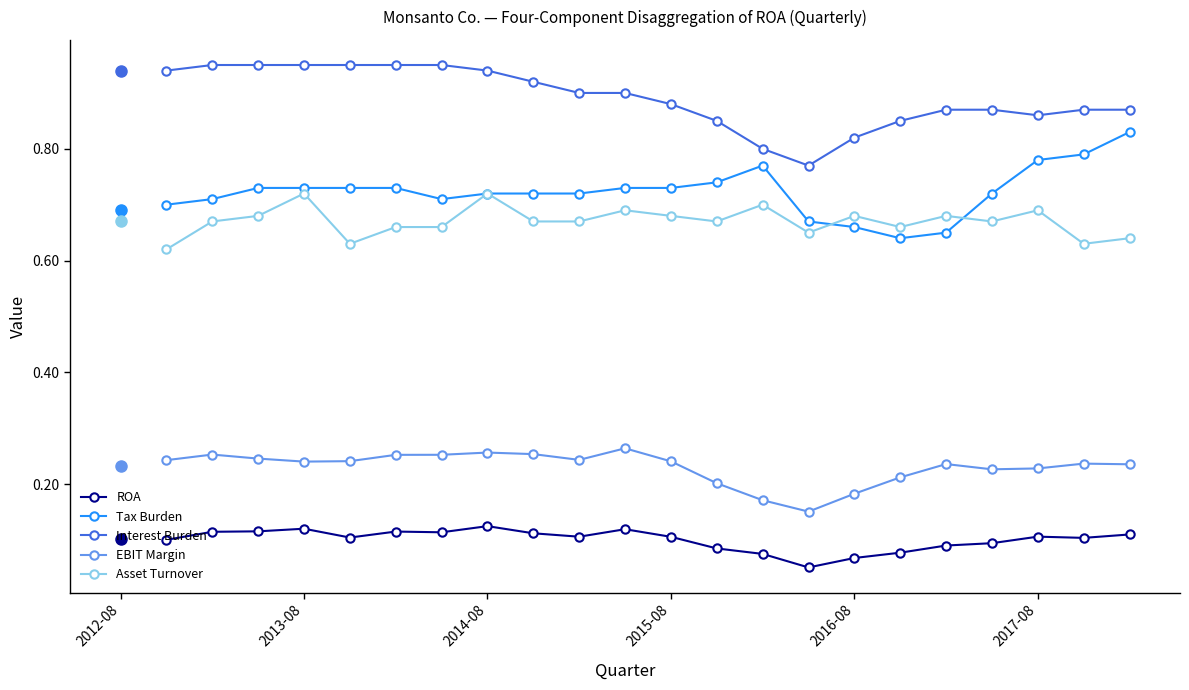

True or false: Tax Burden and ROA intersect in this chart.

False